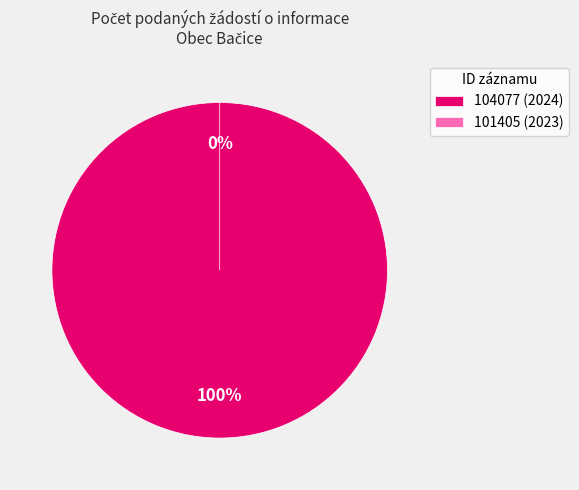

Count the number of slices in the pie.

2